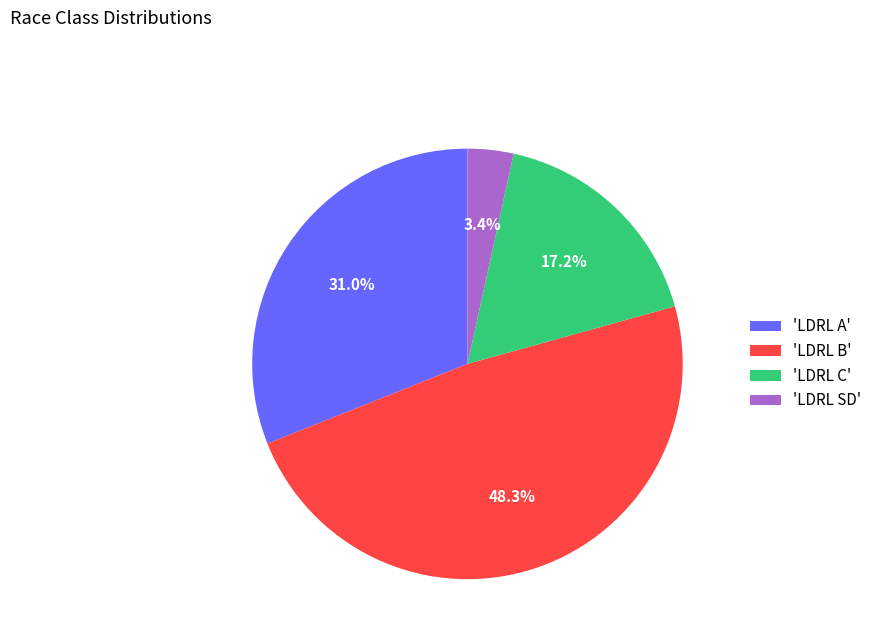

What portion of the pie excludes 'LDRL SD'?

96.6%